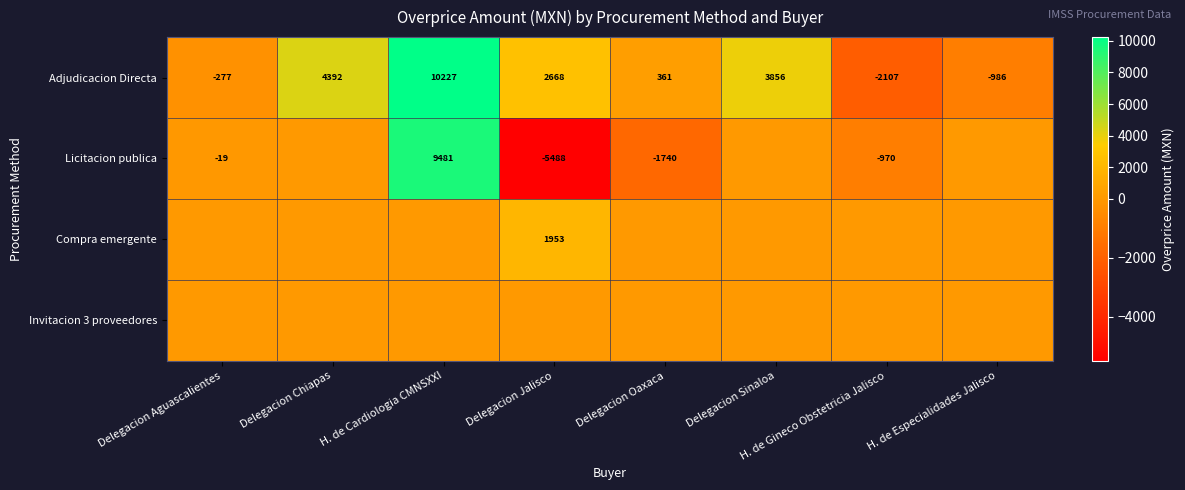

The Adjudicacion Directa series shows 474 at Delegacion Oaxaca. True or false?

False